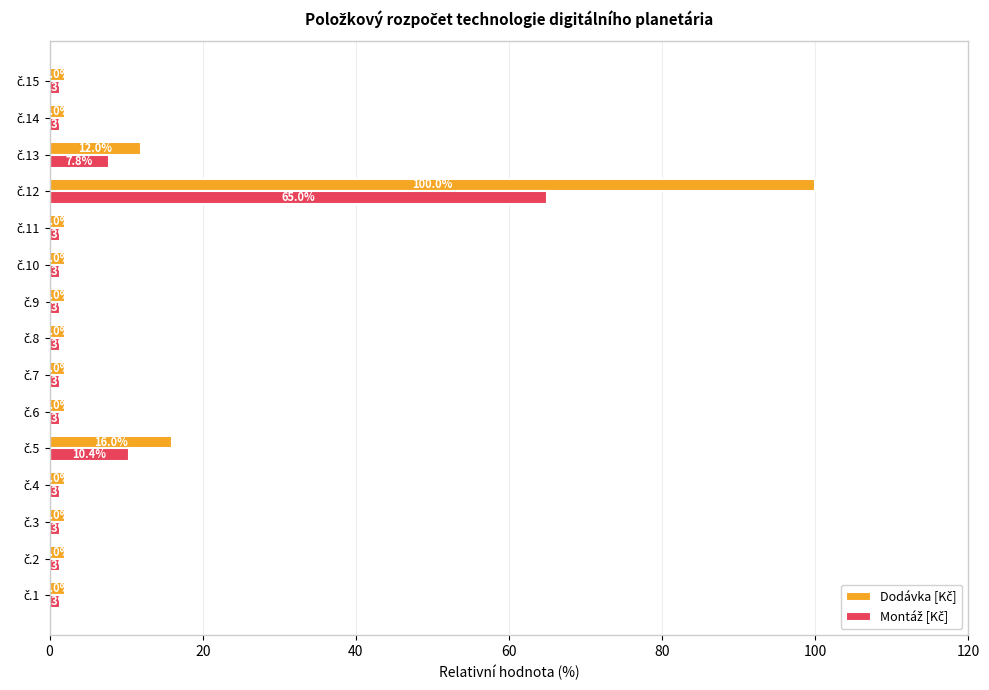

What is the maximum value shown in the chart?

100.0